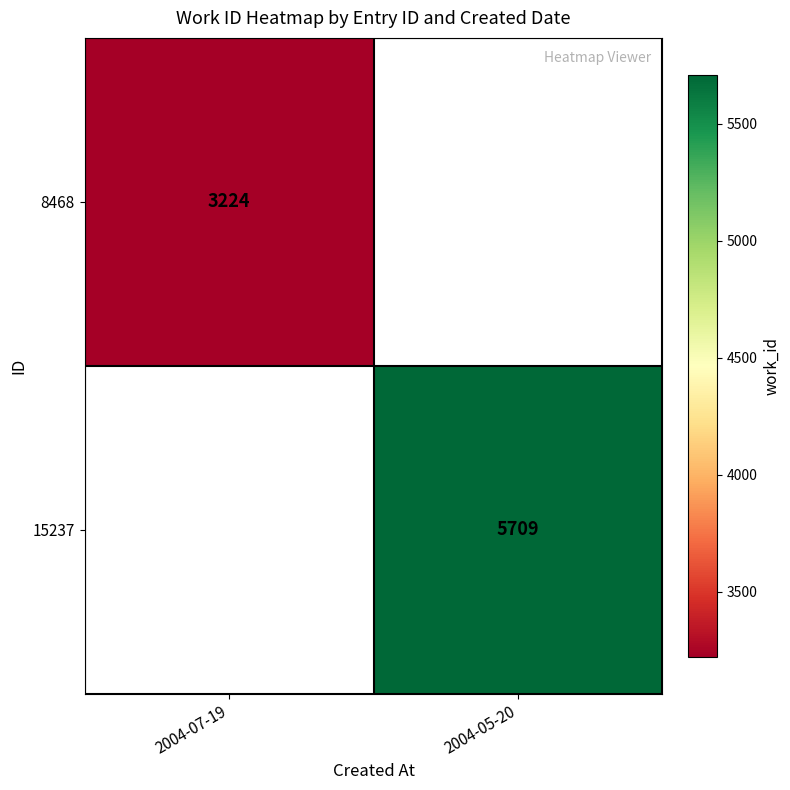

The 8468 series shows 4418 at 2004-07-19. True or false?

False